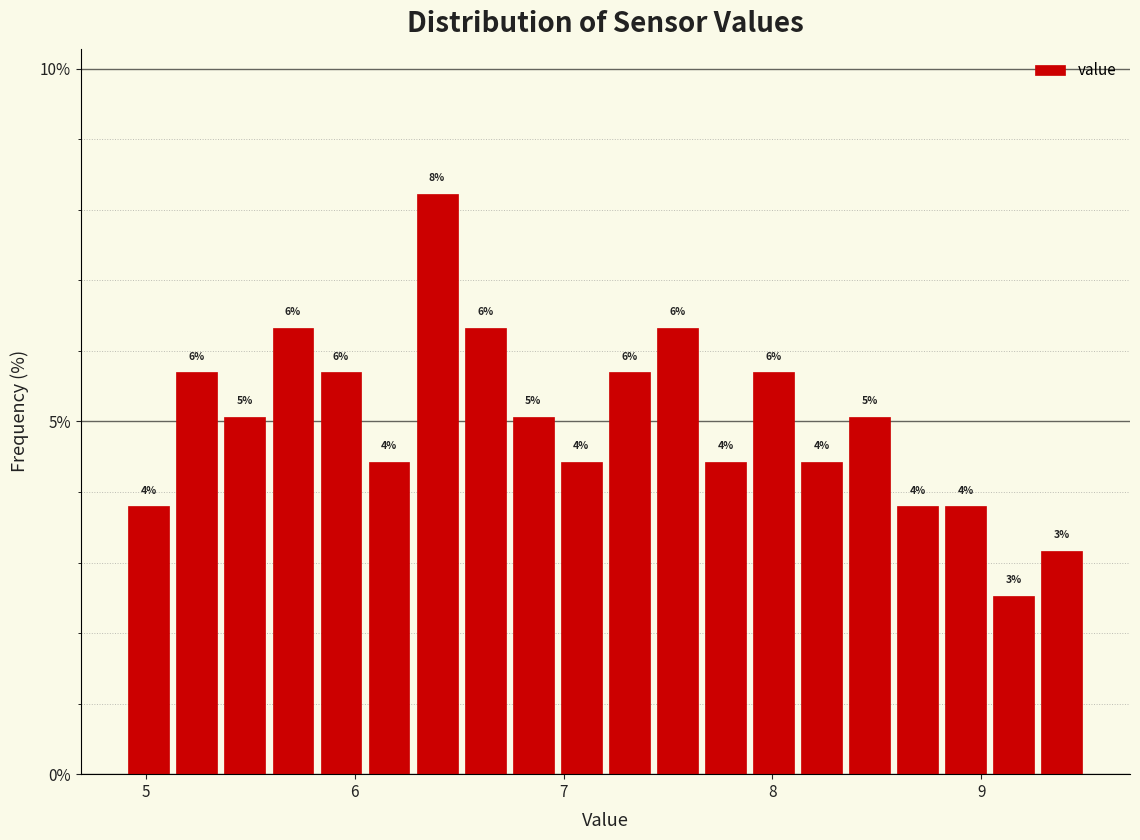

Around what value on the x-axis is the tallest bar? Give the approximate position of its centre, as read against the axis.

6.4